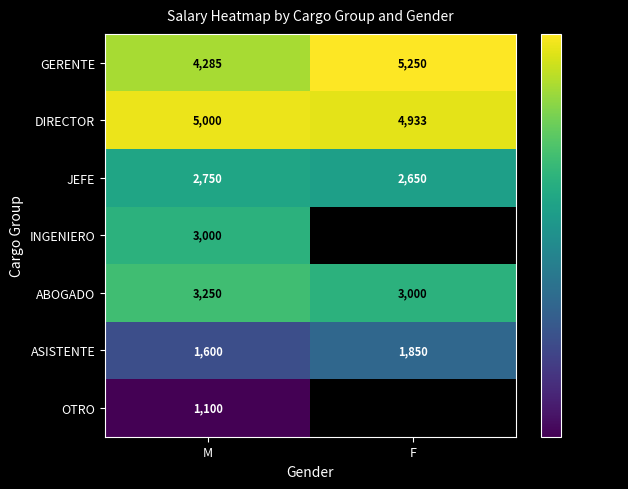

Rank the categories by ASISTENTE value from highest to lowest.

F, M